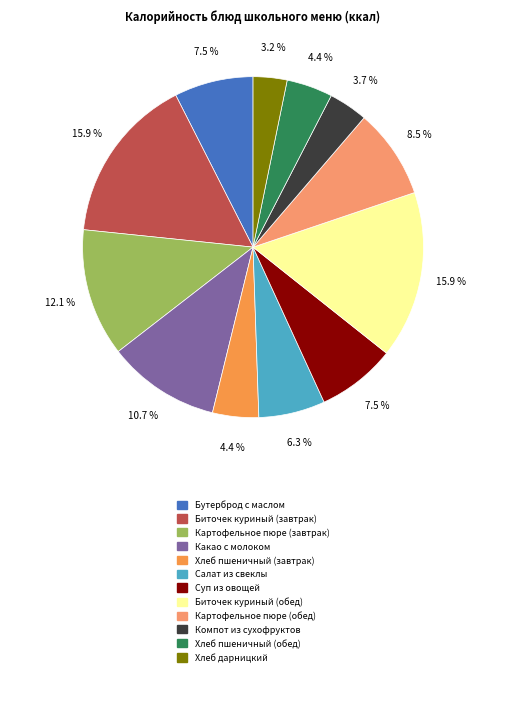

How many slices are in this pie chart?

12